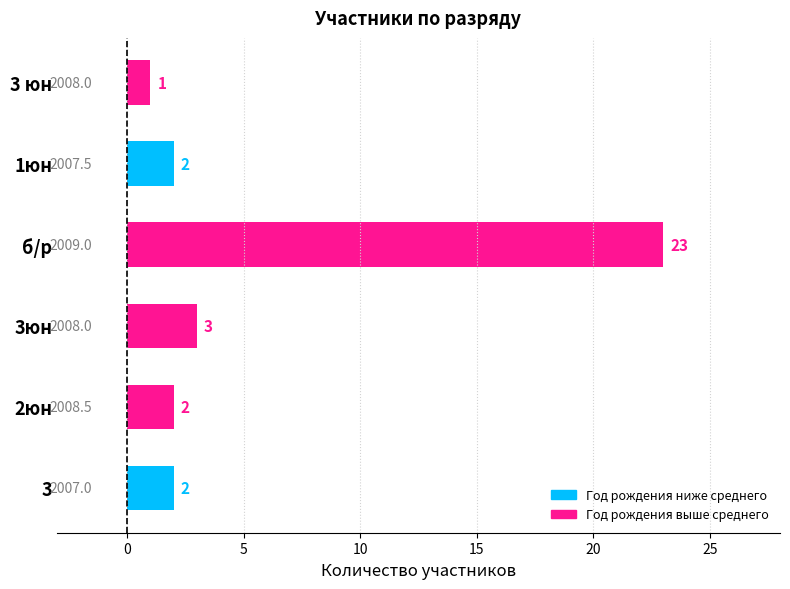

What is the average value?

6